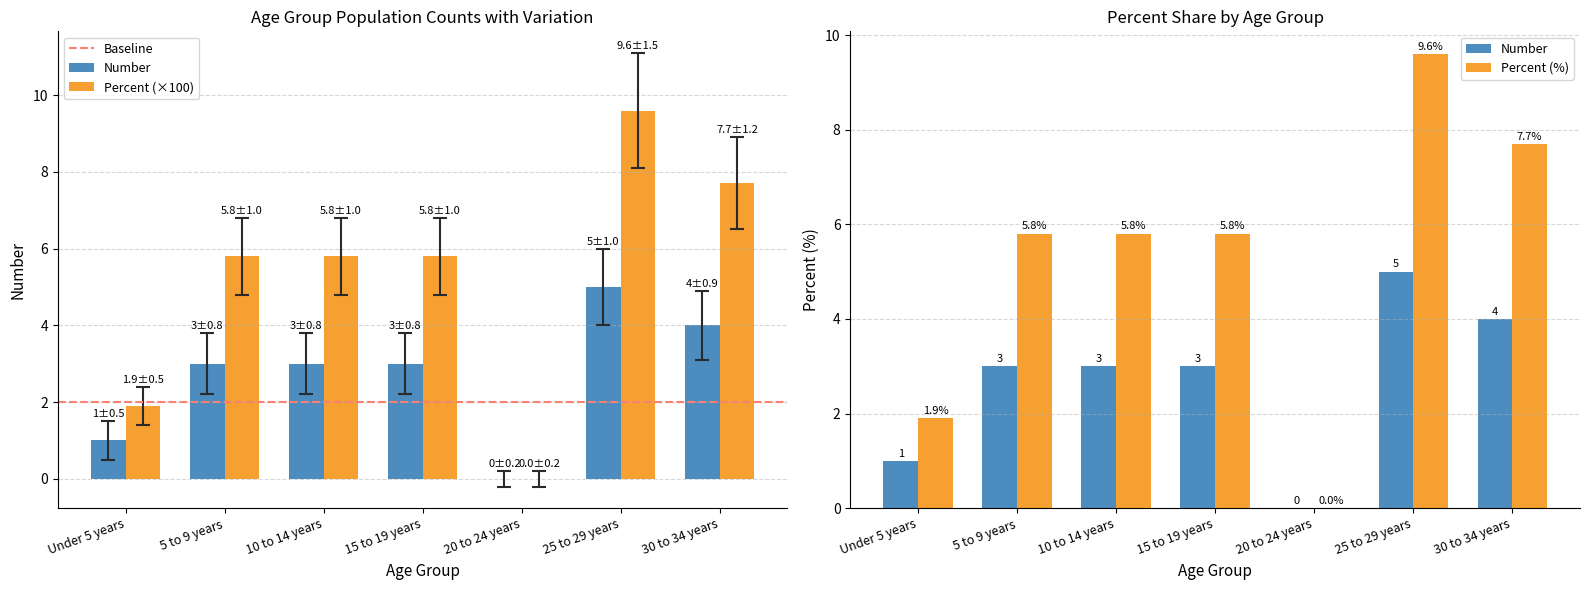

Is the value of Number at 5 to 9 years greater than the value of Percent at Under 5 years?

Yes